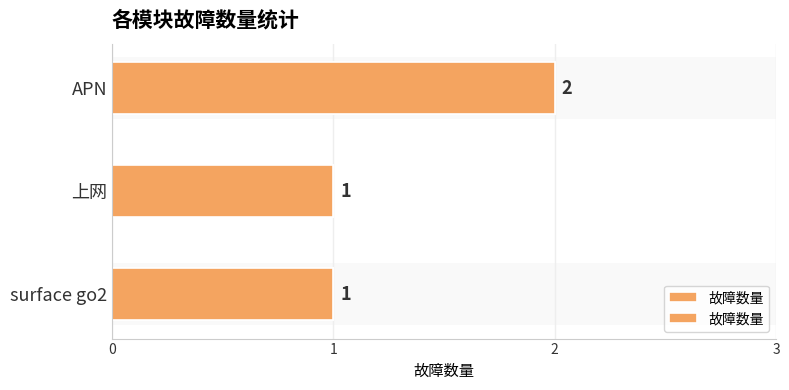

Reading right to left, list all the values displayed in this chart.

2	1	1